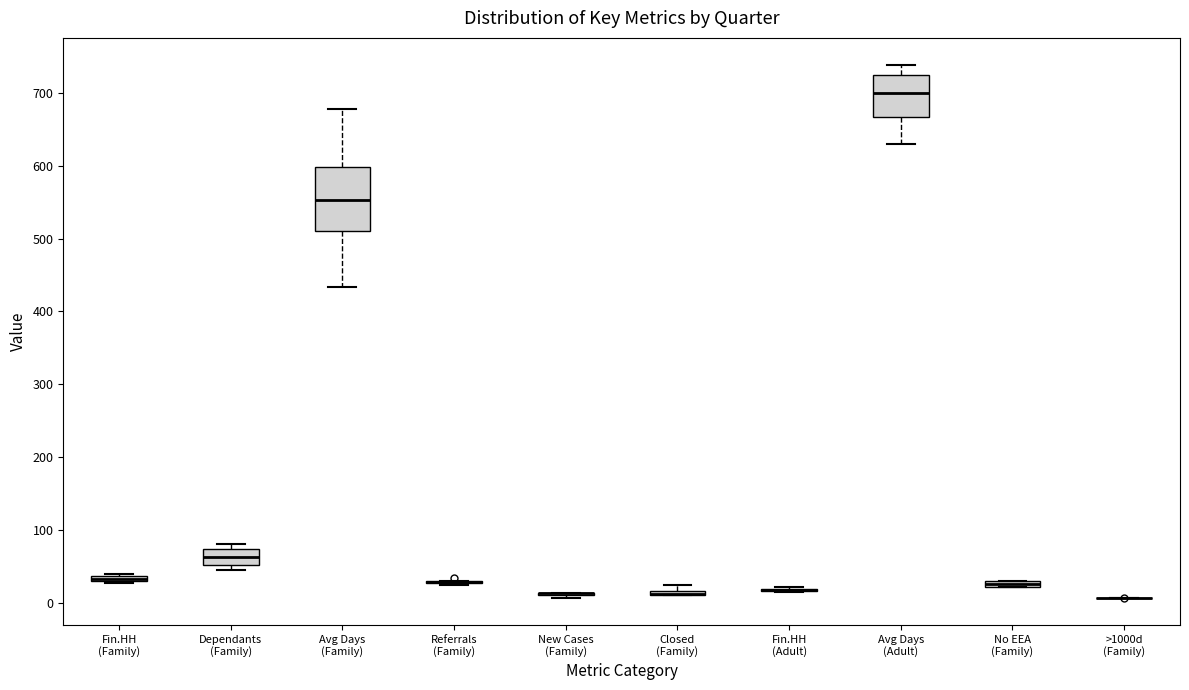

Which box is the tallest, from its lower edge to its upper edge?

Avg Days (Family)